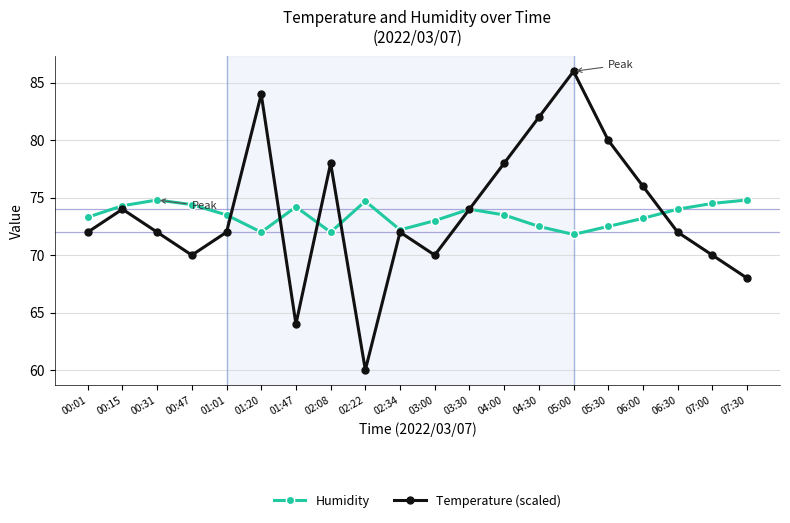

What is the sum of the Humidity values at 06:00 and 02:22?

147.9